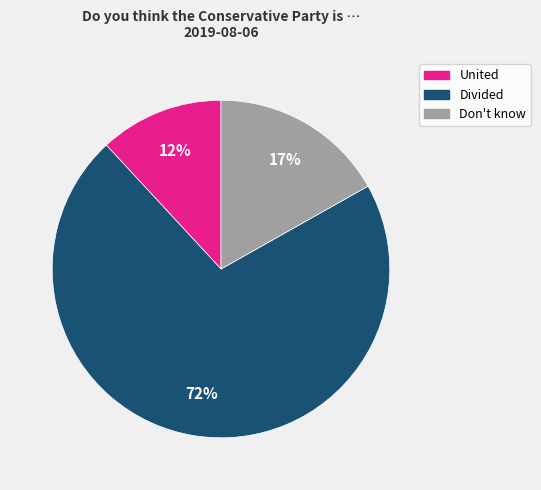

What is the majority slice?

Divided